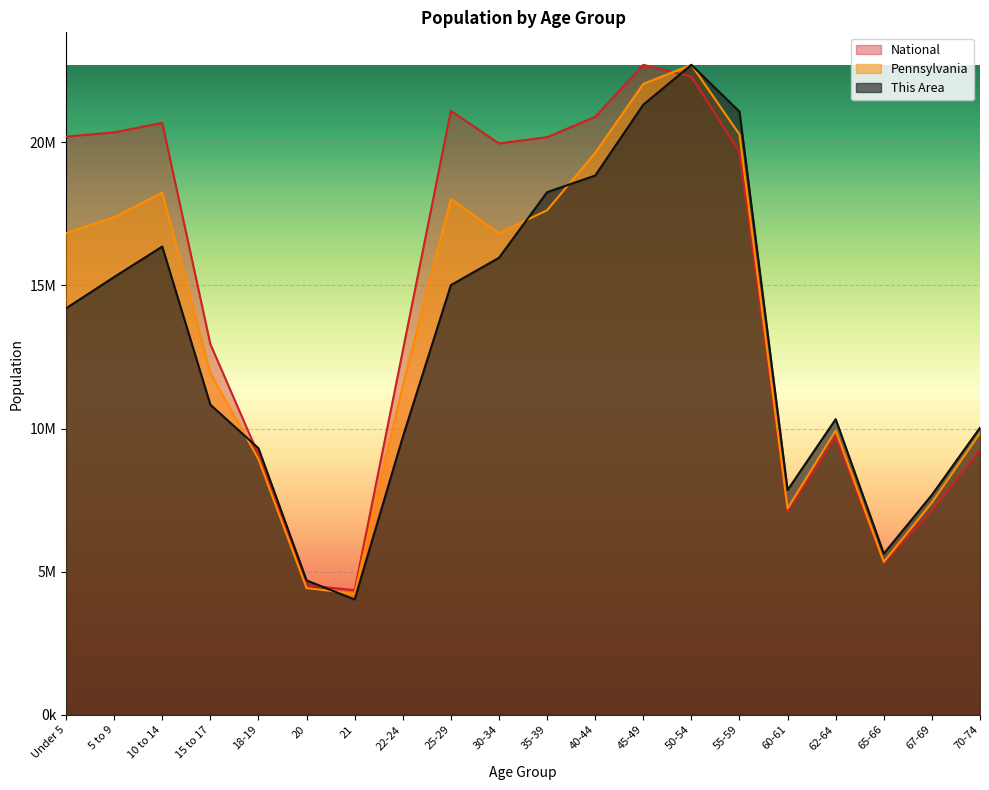

The value of Pennsylvania at 35-39 is 7933705.6. True or false?

False